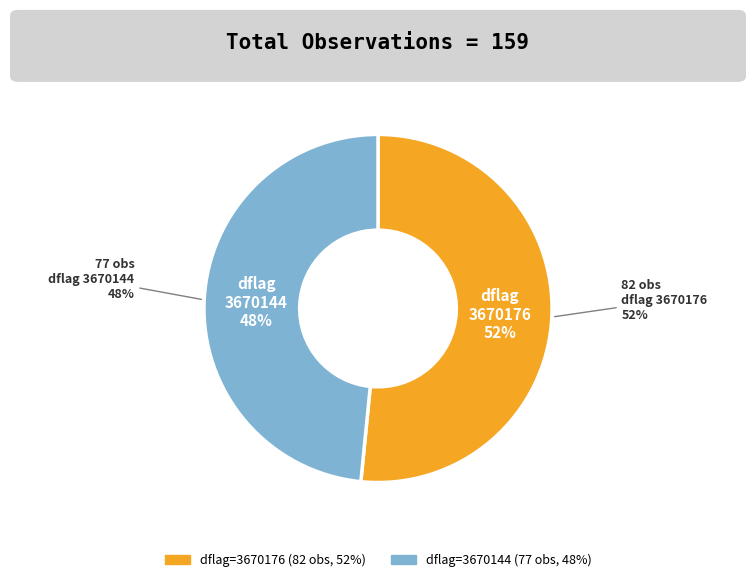

Rank the categories by value from lowest to highest.

3670144, 3670176